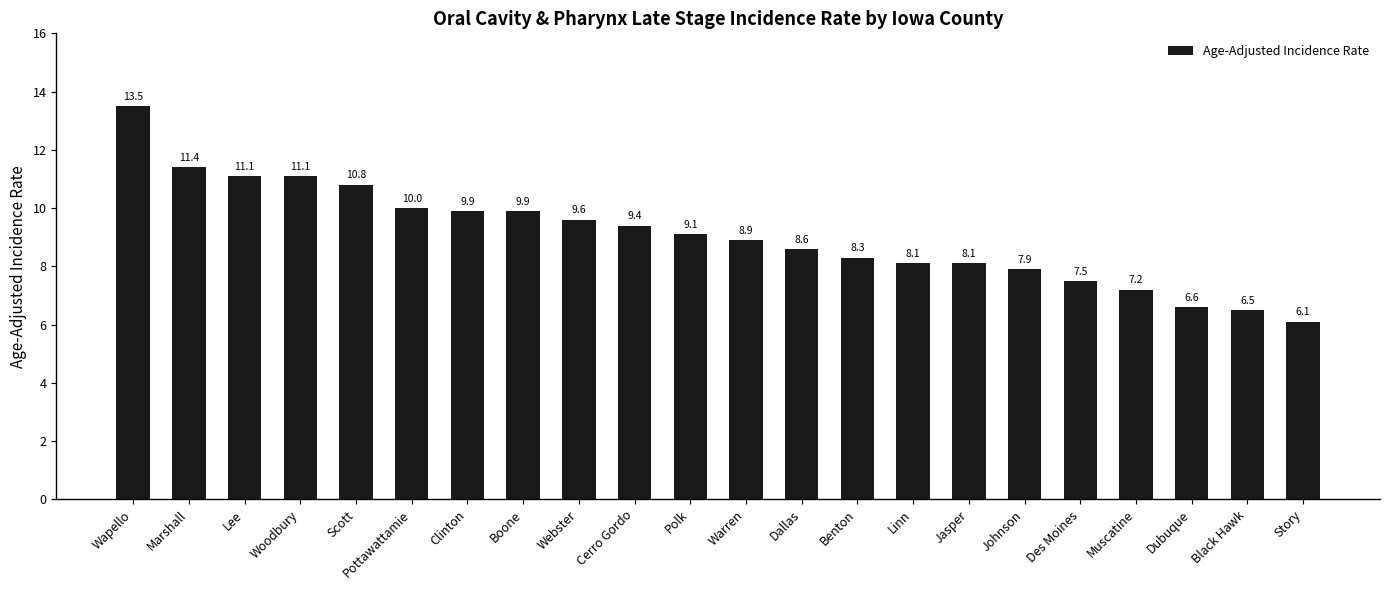

What is the change in value from Dallas to Linn?

-0.5